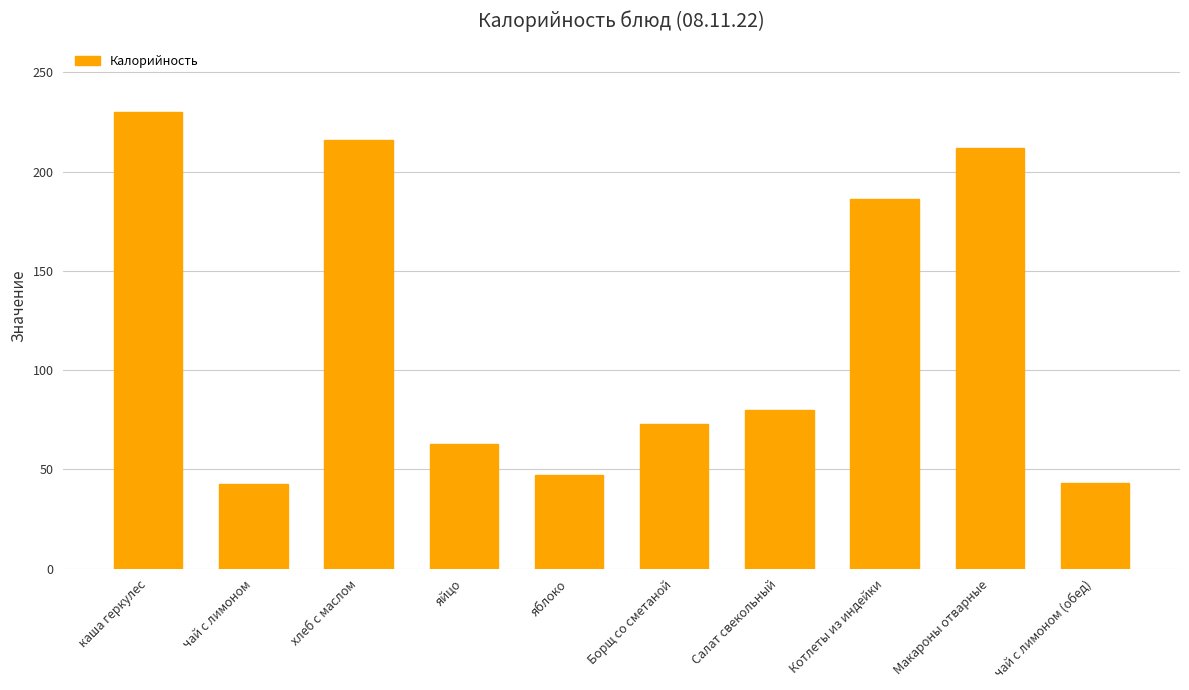

What is the sum of the values at чай с лимоном (обед) and Котлеты из индейки?

229.0